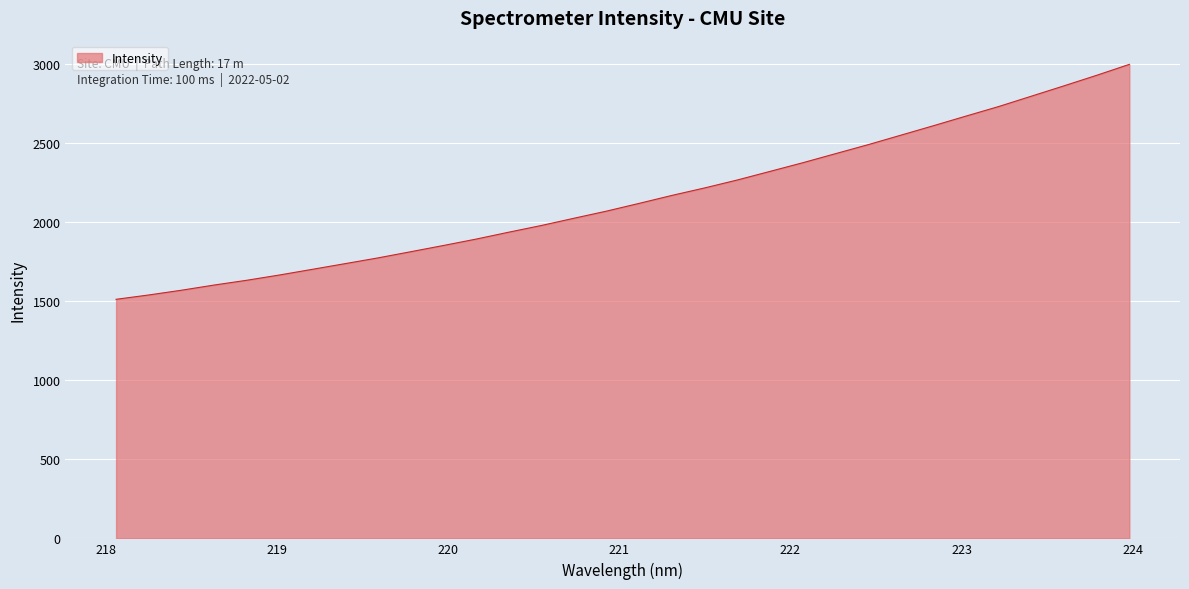

What is the minimum value shown in the chart?

1511.6